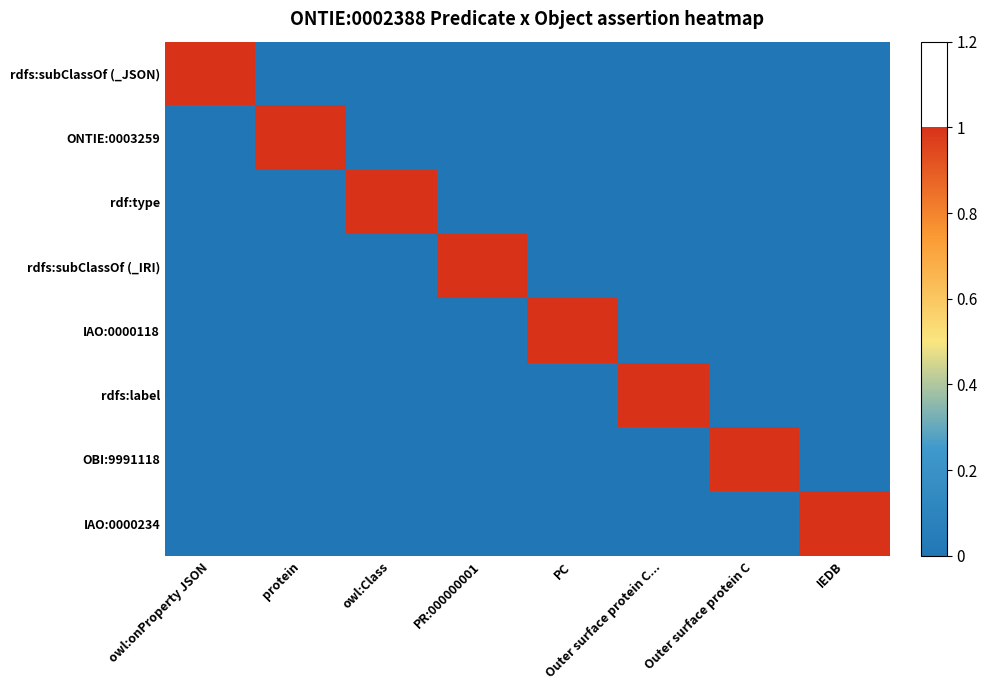

Which has a higher value, Outer surface protein C or owl:Class?

Outer surface protein C